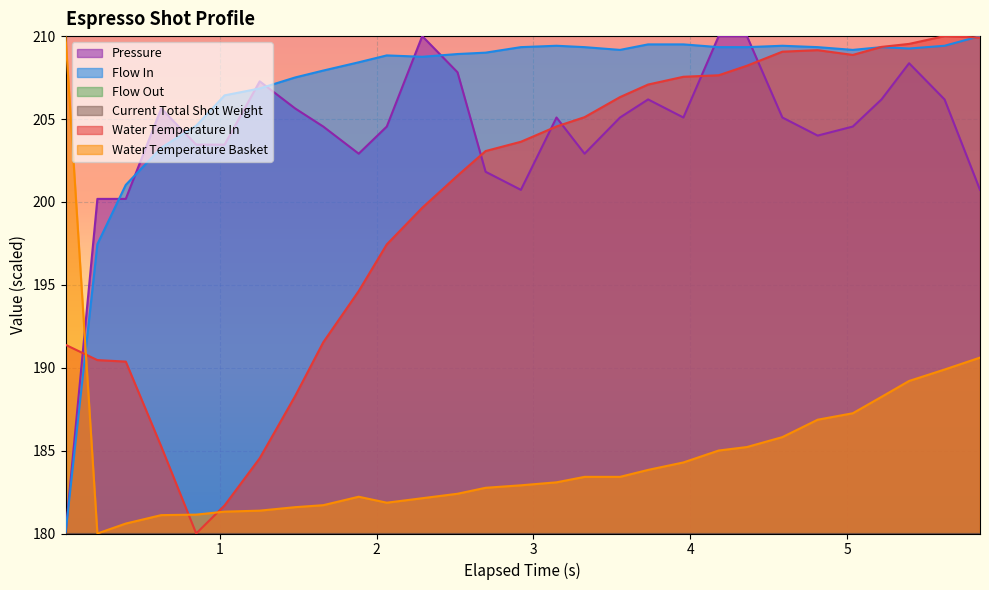

Which series has the widest spread of values?

pressure